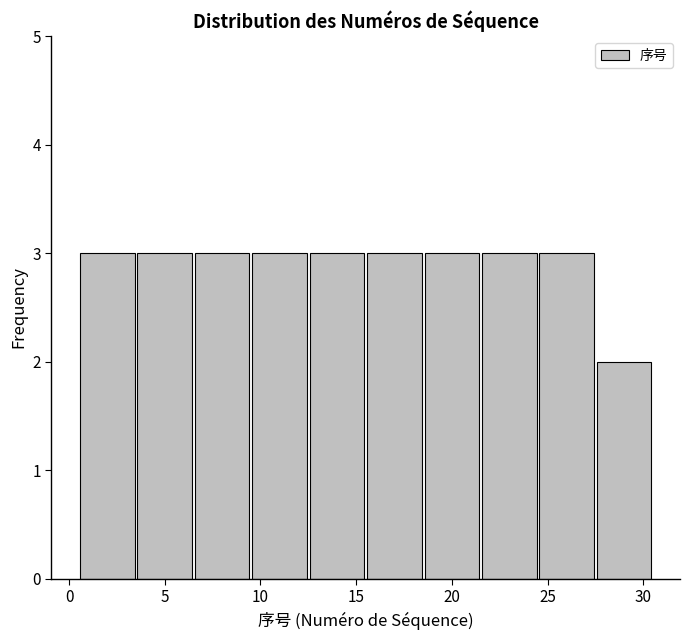

Reading left to right, transcribe this chart: for each bar, give the range it covers on the x-axis and its height. The values are not printed on the chart, so give them approximately, as read against the axis.

0.5 to 3.5: 3
3.5 to 6.5: 3
6.5 to 9.5: 3
9.5 to 12.5: 3
12.5 to 15.5: 3
15.5 to 18.5: 3
18.5 to 21.5: 3
21.5 to 24.5: 3
24.5 to 27.5: 3
27.5 to 30.5: 2